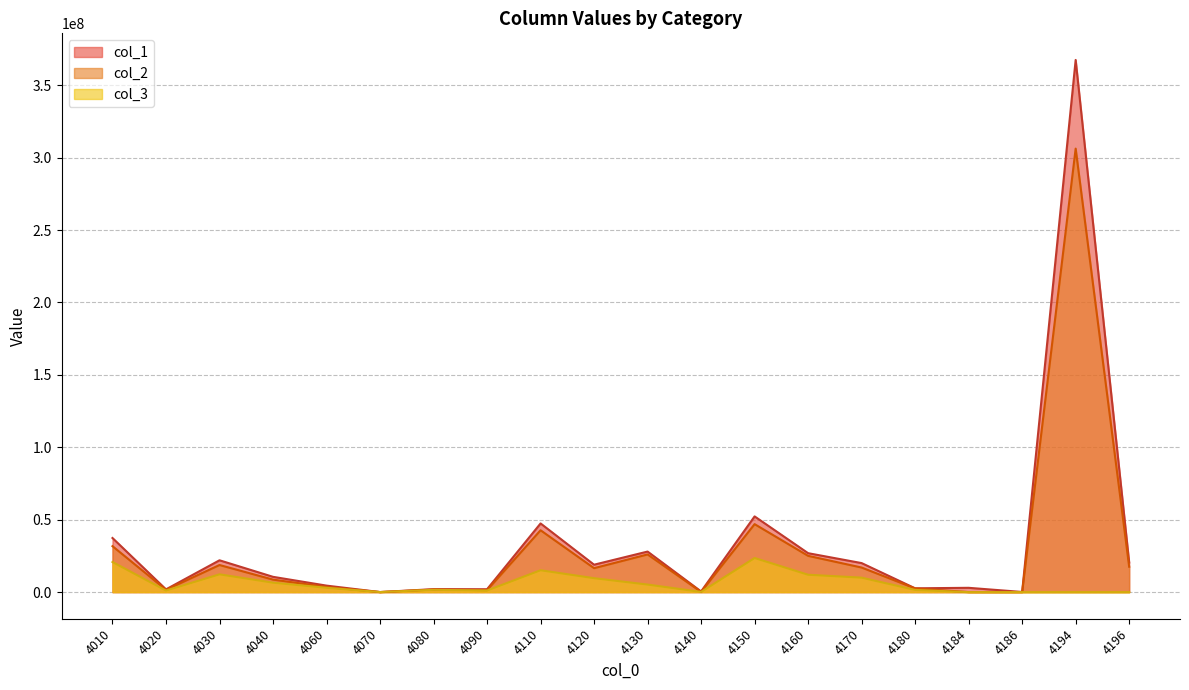

Rank the series by their maximum value, from lowest to highest.

col_3, col_2, col_1